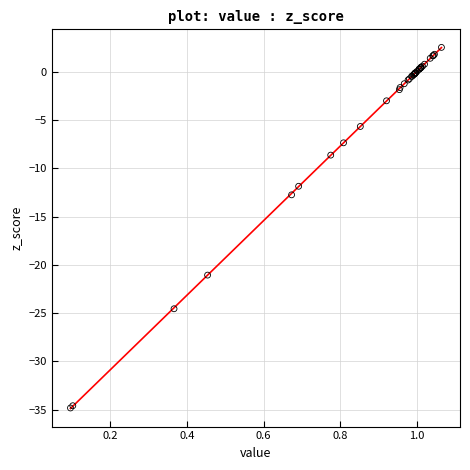

What Y value in the scatter plot is closest to -16?

-12.8